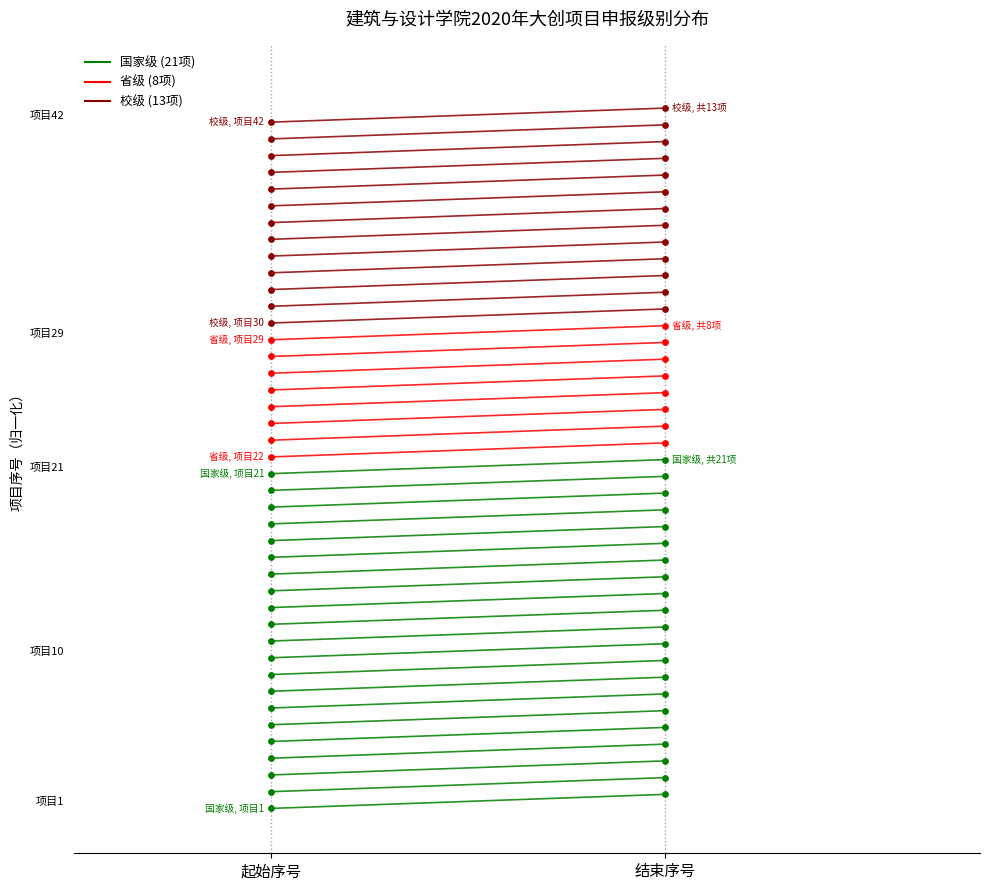

What are all the series names shown in the legend?

国家级, 省级, 校级